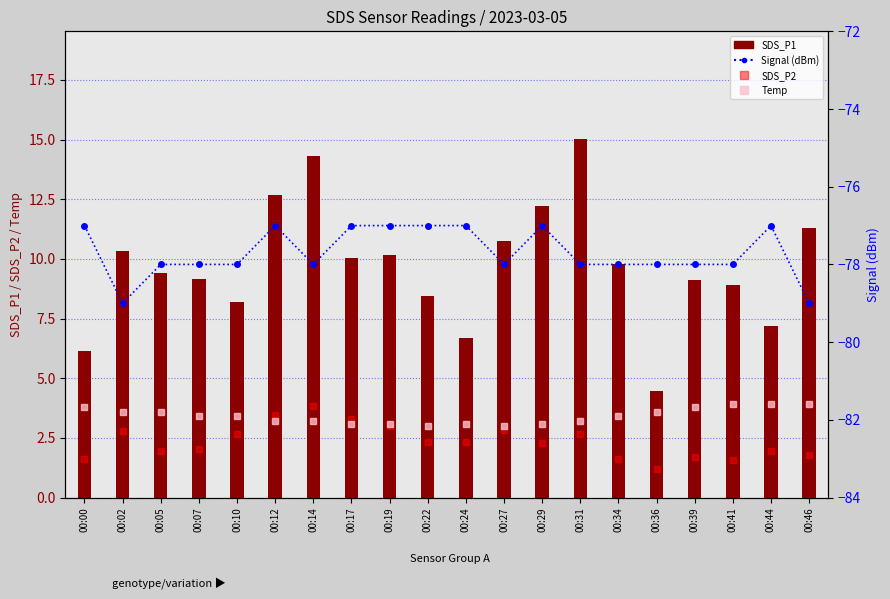

What is the highest value of the SDS_P2 series?

3.8